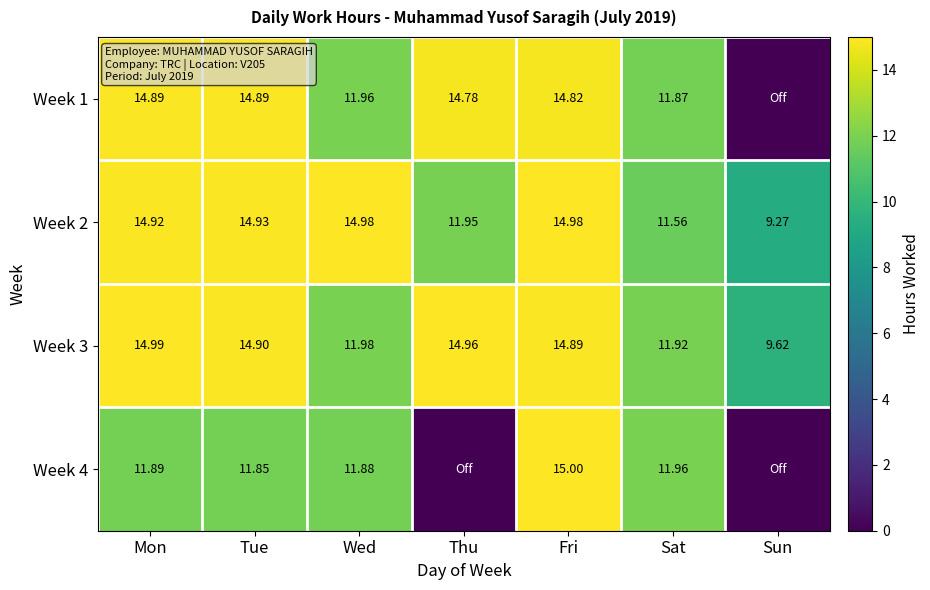

What is the difference between the Week 2 values at Tue and Sun?

5.7